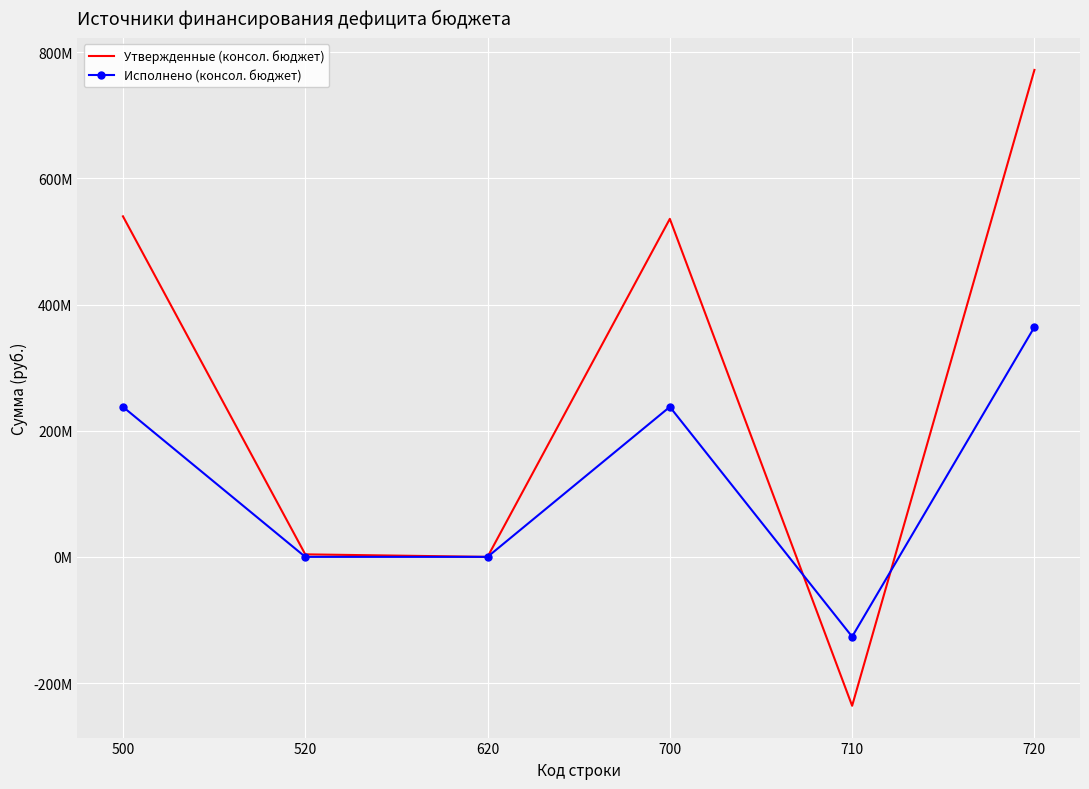

Which category has the highest value in the Утвержденные (консол. бюджет) series?

720